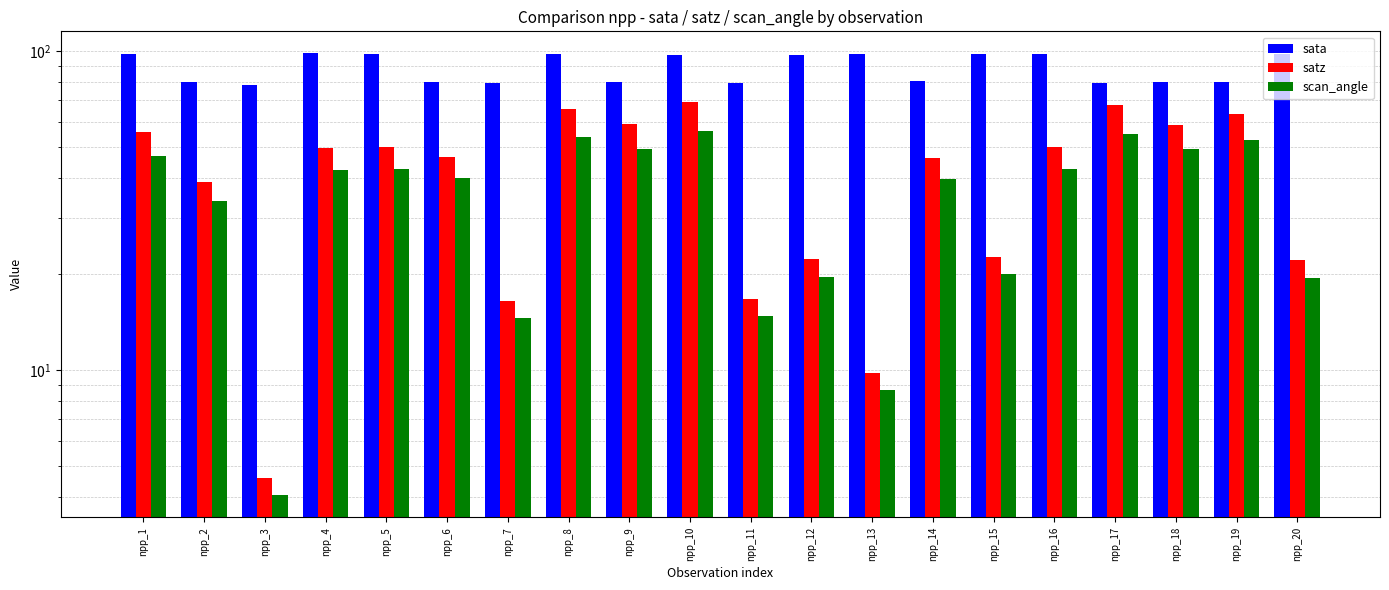

At how many categories does at least one series exceed 14?

20